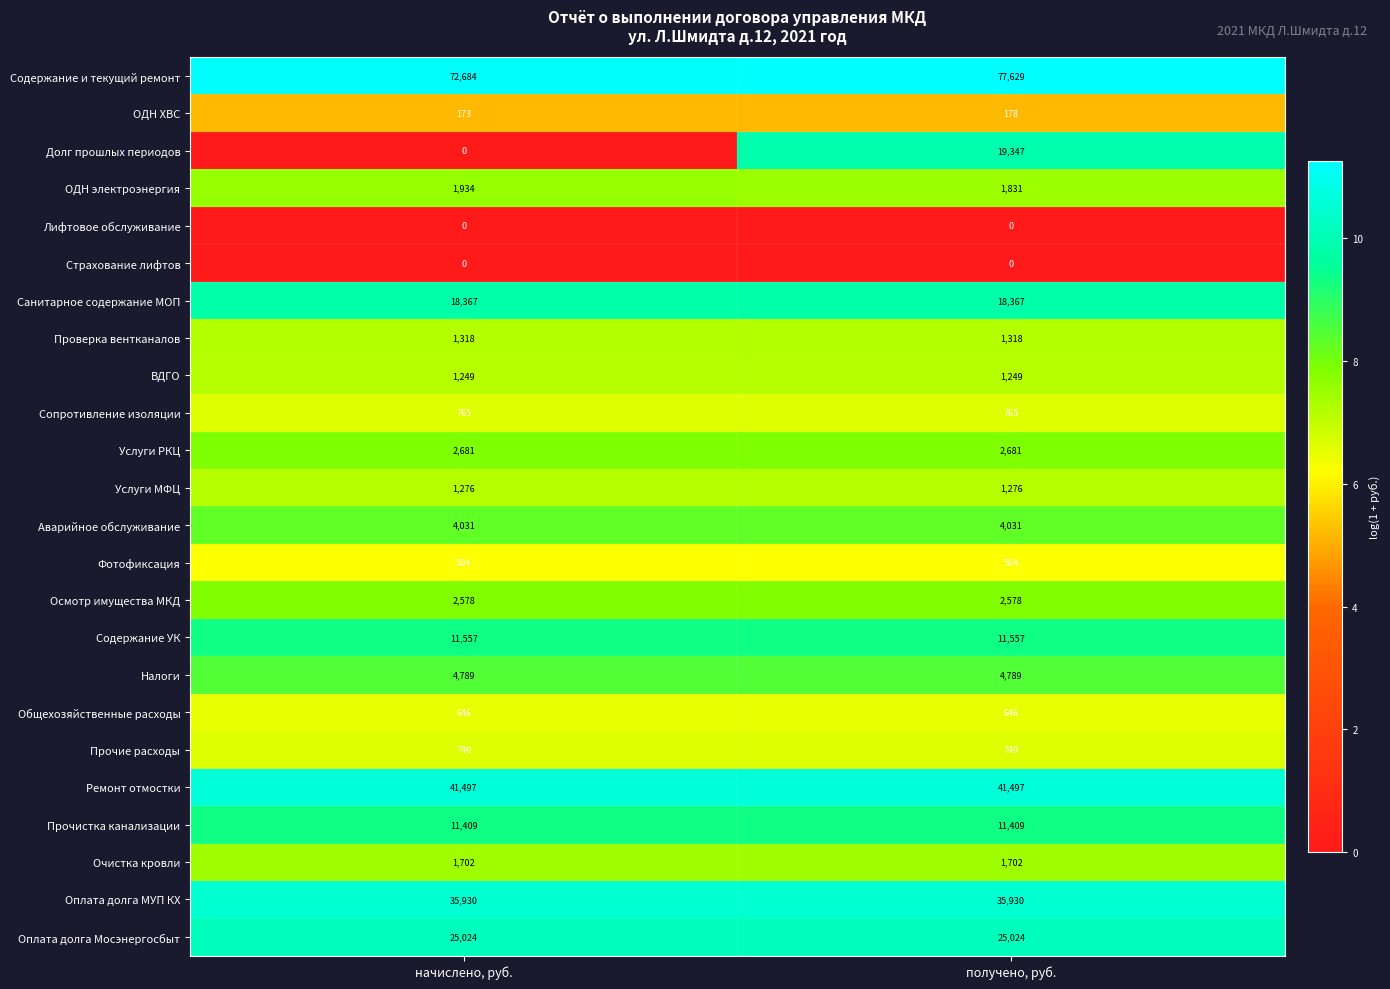

What is the approximate value of Прочие расходы at получено, руб.?

740